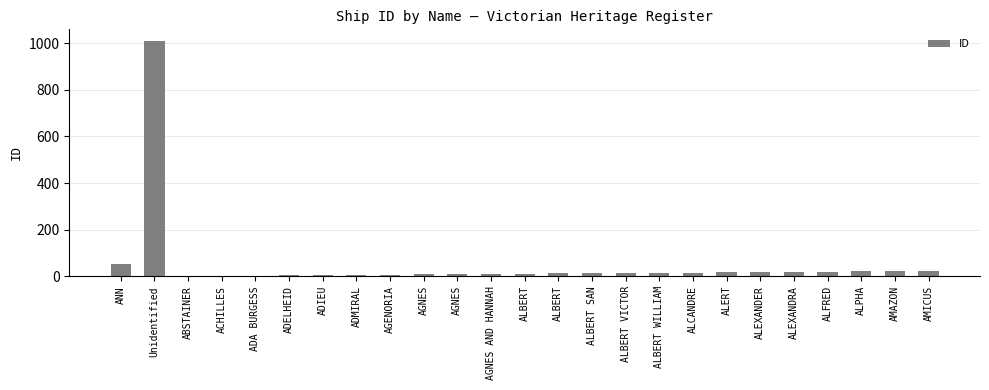

Reading right to left, what are all the values shown in this chart?

AMICUS=24	AMAZON=23	ALPHA=22	ALFRED=20	ALEXANDRA=19	ALEXANDER=18	ALERT=17	ALCANDRE=16	ALBERT WILLIAM=15	ALBERT VICTOR=14	ALBERT SAN=13	ALBERT=12	ALBERT=11	AGNES AND HANNAH=10	AGNES=9	AGNES=8	AGENORIA=7	ADMIRAL=6	ADIEU=5	ADELHEID=4	ADA BURGESS=3	ACHILLES=2	ABSTAINER=1	Unidentified=1009	ANN=51